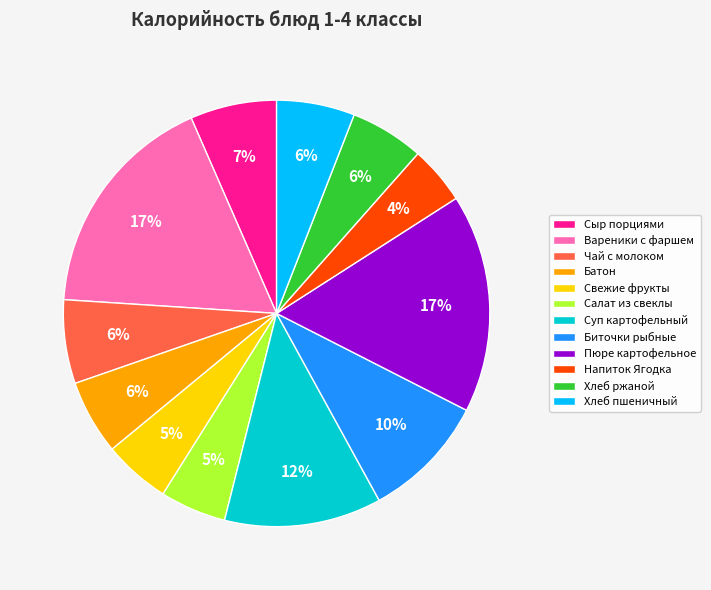

Between Сыр порциями and Суп картофельный, which is larger?

Суп картофельный